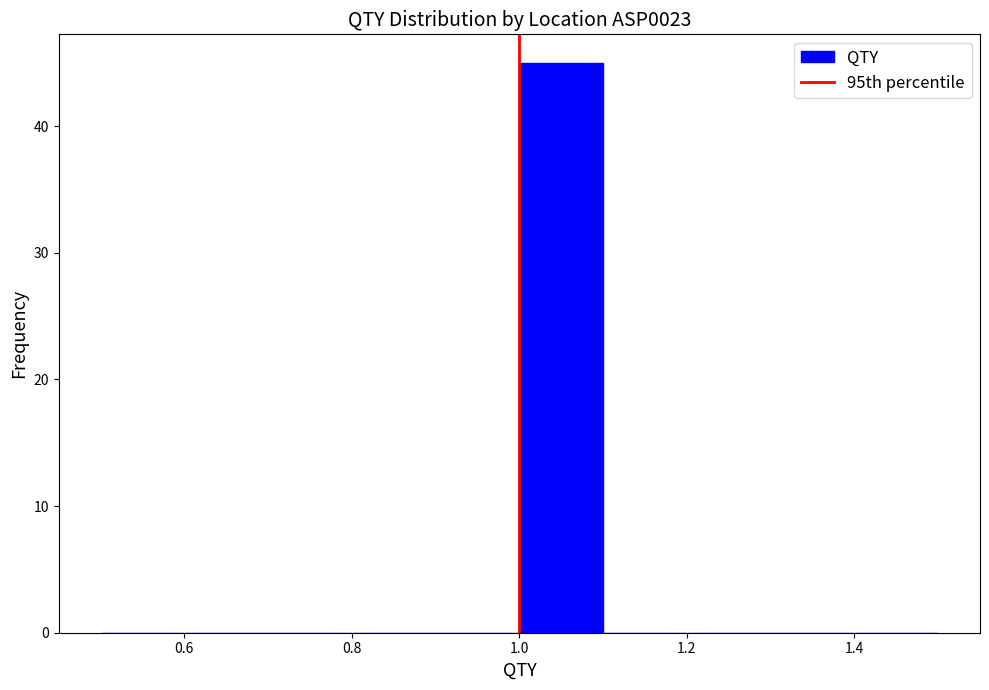

Reading left to right, list every bar in this chart as the range it spans on the x-axis followed by its height. The values are not printed on the chart, so give them approximately, as read against the axis.

0.5 to 0.6: 0
0.6 to 0.7: 0
0.7 to 0.8: 0
0.8 to 0.9: 0
0.9 to 1.0: 0
1.0 to 1.1: 45
1.1 to 1.2: 0
1.2 to 1.3: 0
1.3 to 1.4: 0
1.4 to 1.5: 0